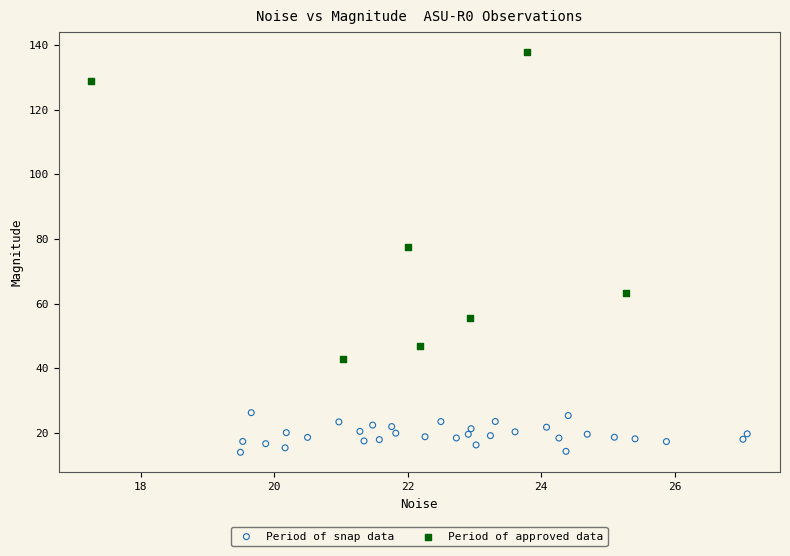

Which series has the largest Y range (max minus min)?

Period of approved data